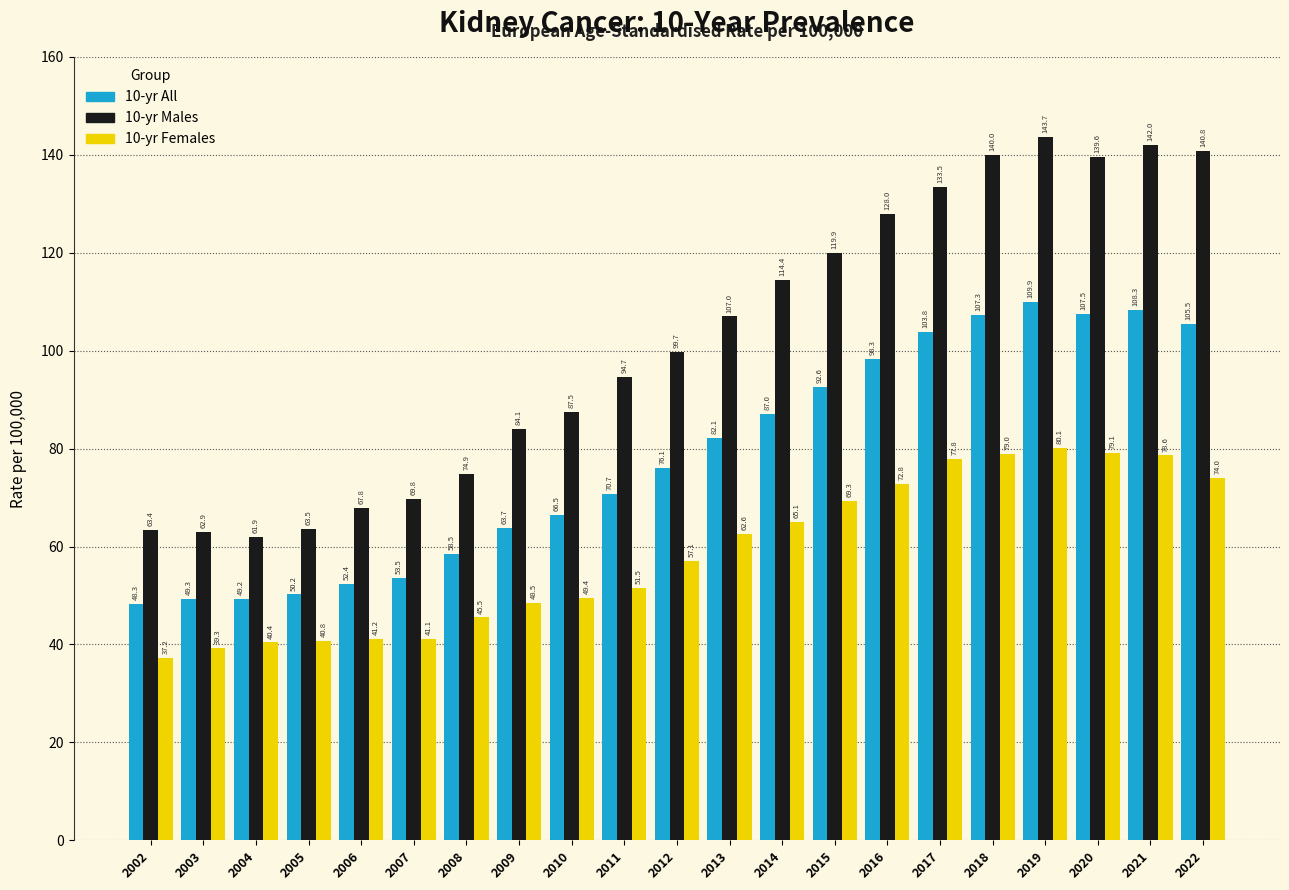

Reading left to right, extract all data points from this chart.

10-yr All: 48.3	49.3	49.2	50.2	52.4	53.5	58.5	63.7	66.5	70.7	76.1	82.1	87.0	92.6	98.3	103.8	107.3	109.9	107.5	108.3	105.5
10-yr Males: 63.4	62.9	61.9	63.5	67.8	69.8	74.9	84.1	87.5	94.7	99.7	107.0	114.4	119.9	128.0	133.5	140.0	143.7	139.6	142.0	140.8
10-yr Females: 37.2	39.3	40.4	40.8	41.2	41.1	45.5	48.5	49.4	51.5	57.1	62.6	65.1	69.3	72.8	77.8	79.0	80.1	79.1	78.6	74.0